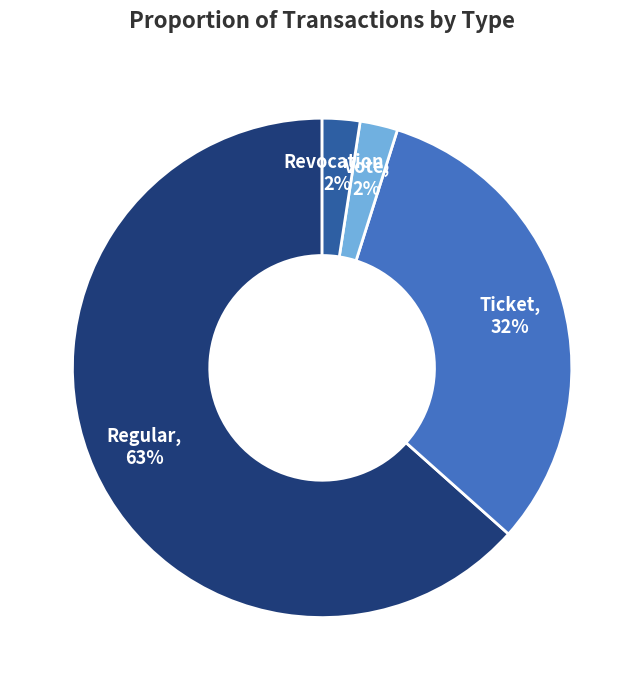

Which has a higher value, Ticket or Revocation?

Ticket